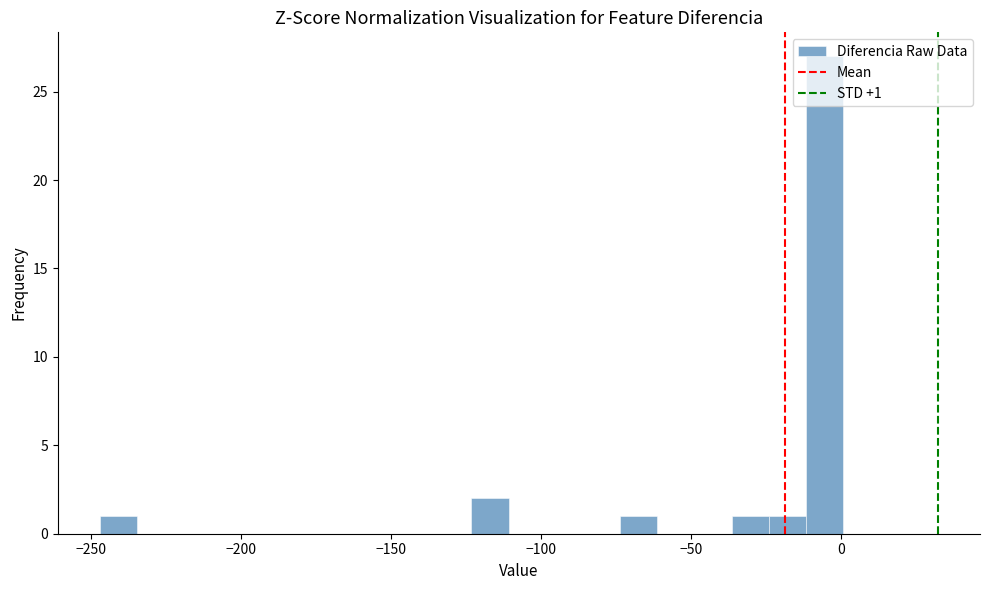

Read against the x-axis, roughly where is the centre of the tallest bar?

-5